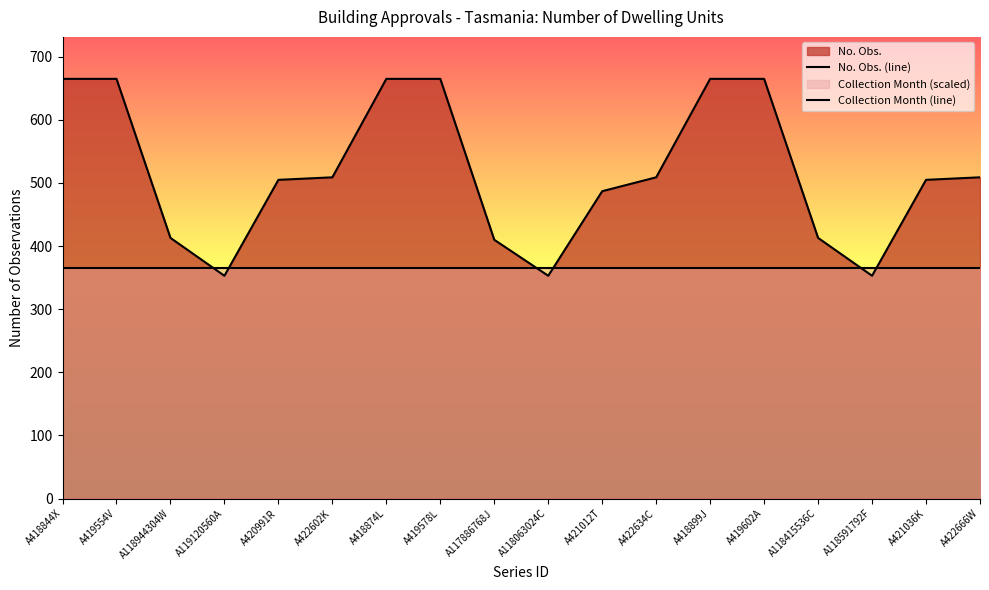

How many lines are shown in the chart?

2